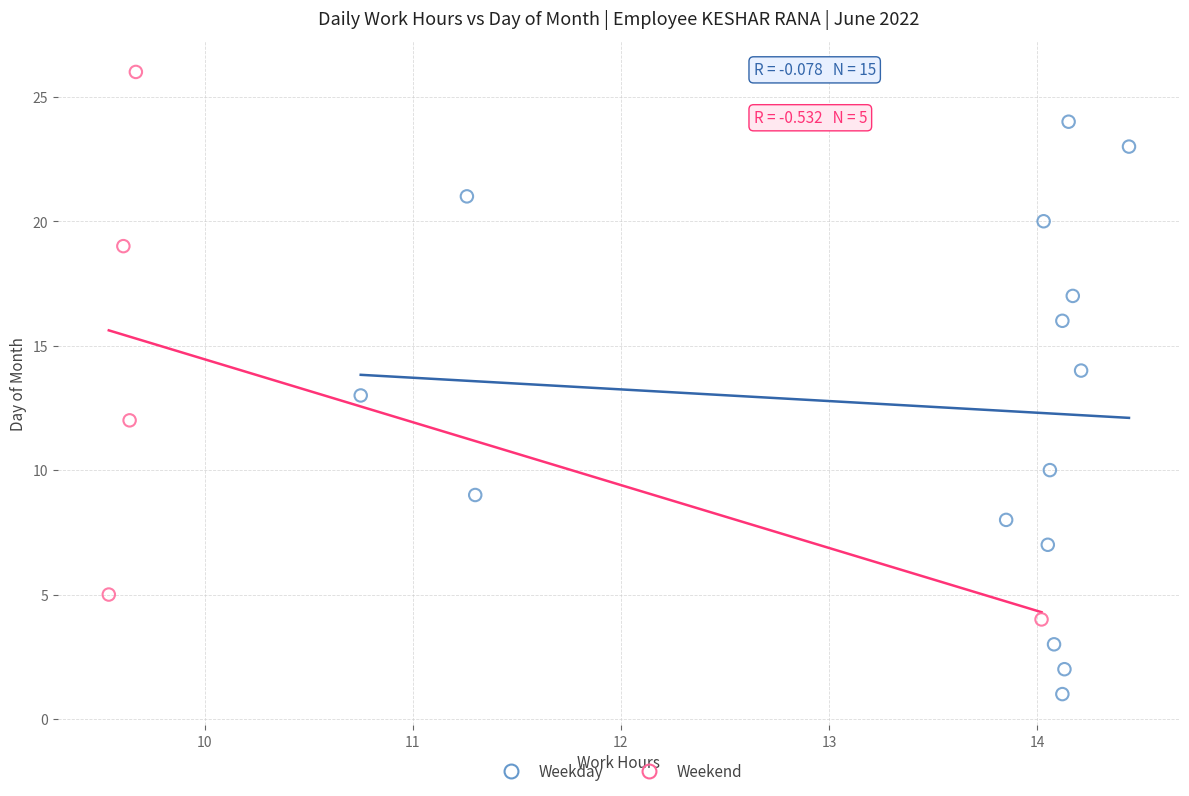

Which series reaches the minimum Y coordinate?

Weekday